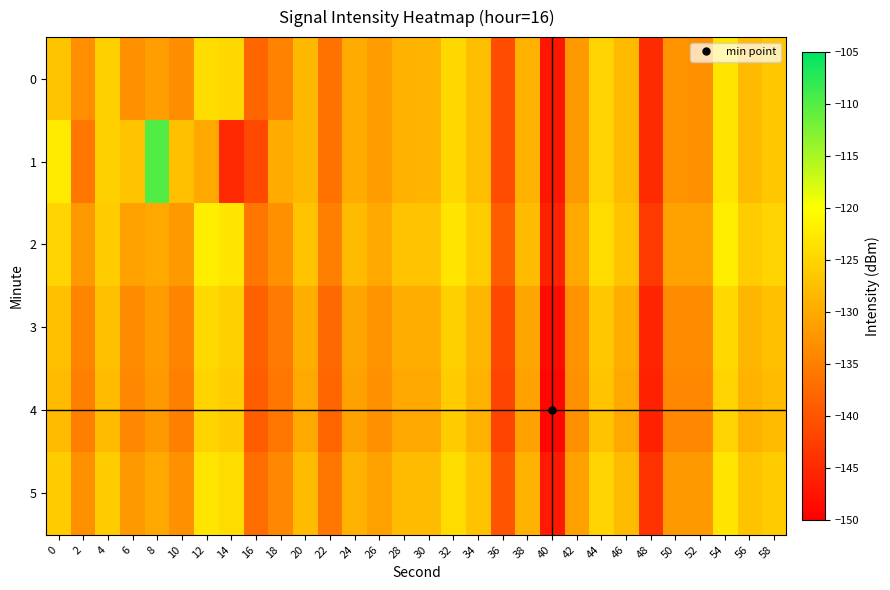

Reading left to right, list all the values displayed in this chart.

0: 0=-126.9	2=-133.2	4=-125.5	6=-132.8	8=-131.3	10=-133.3	12=-123.9	14=-124.6	16=-137.9	18=-134.6	20=-128.2	22=-136.5	24=-130.0	26=-131.6	28=-128.9	30=-128.7	32=-124.6	34=-127.6	36=-140.9	38=-129.1	40=-147.2	42=-132.0	44=-125.2	46=-128.0	48=-144.9	50=-132.7	52=-132.8	54=-123.0	56=-128.0	58=-126.6
1: 0=-122.4	2=-136.0	4=-125.5	6=-127.1	8=-109.8	10=-127.4	12=-130.0	14=-145.2	16=-141.4	18=-129.9	20=-128.2	22=-136.5	24=-130.0	26=-131.6	28=-128.9	30=-128.7	32=-124.6	34=-127.6	36=-140.9	38=-129.1	40=-147.2	42=-132.0	44=-125.2	46=-128.0	48=-144.9	50=-132.7	52=-132.8	54=-123.0	56=-128.0	58=-126.6
2: 0=-125.0	2=-132.0	4=-126.0	6=-131.0	8=-130.0	10=-132.0	12=-122.0	14=-123.0	16=-136.0	18=-133.0	20=-127.0	22=-135.0	24=-128.0	26=-130.0	28=-127.0	30=-127.0	32=-123.0	34=-126.0	36=-139.0	38=-128.0	40=-146.0	42=-130.0	44=-124.0	46=-127.0	48=-143.0	50=-131.0	52=-131.0	54=-122.0	56=-126.0	58=-125.0
3: 0=-127.5	2=-134.5	4=-127.5	6=-133.5	8=-131.5	10=-134.5	12=-124.5	14=-125.5	16=-138.5	18=-135.5	20=-129.5	22=-137.5	24=-130.5	26=-132.5	28=-129.5	30=-129.5	32=-125.5	34=-128.5	36=-141.5	38=-130.5	40=-148.5	42=-132.5	44=-126.5	46=-129.5	48=-145.5	50=-133.5	52=-133.5	54=-124.5	56=-128.5	58=-127.5
4: 0=-128.0	2=-135.0	4=-128.0	6=-134.0	8=-132.0	10=-135.0	12=-125.0	14=-126.0	16=-139.0	18=-136.0	20=-130.0	22=-138.0	24=-131.0	26=-133.0	28=-130.0	30=-130.0	32=-126.0	34=-129.0	36=-142.0	38=-131.0	40=-149.0	42=-133.0	44=-127.0	46=-130.0	48=-146.0	50=-134.0	52=-134.0	54=-125.0	56=-129.0	58=-128.0
5: 0=-126.0	2=-133.0	4=-126.0	6=-132.0	8=-130.0	10=-133.0	12=-123.0	14=-124.0	16=-137.0	18=-134.0	20=-128.0	22=-136.0	24=-129.0	26=-131.0	28=-128.0	30=-128.0	32=-124.0	34=-127.0	36=-140.0	38=-129.0	40=-147.0	42=-131.0	44=-125.0	46=-128.0	48=-144.0	50=-132.0	52=-132.0	54=-123.0	56=-127.0	58=-126.0